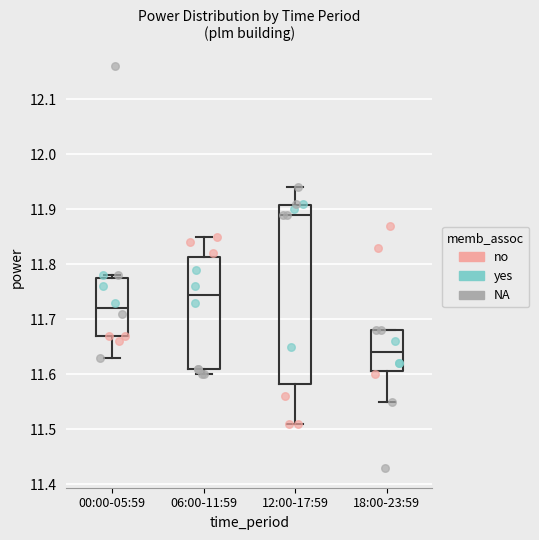

Comparing the boxes themselves (not the whiskers), which one is the tallest?

12:00-17:59